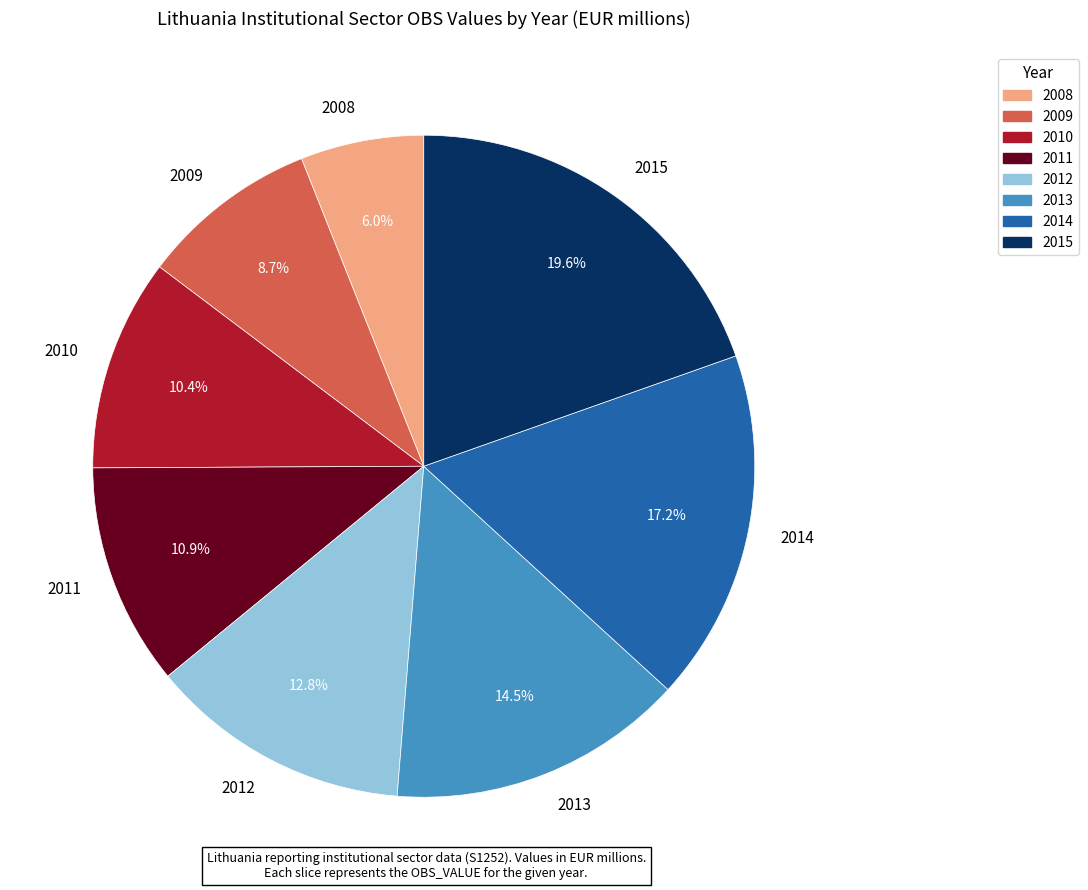

Combined, do 2008 and 2012 account for over 50%?

No